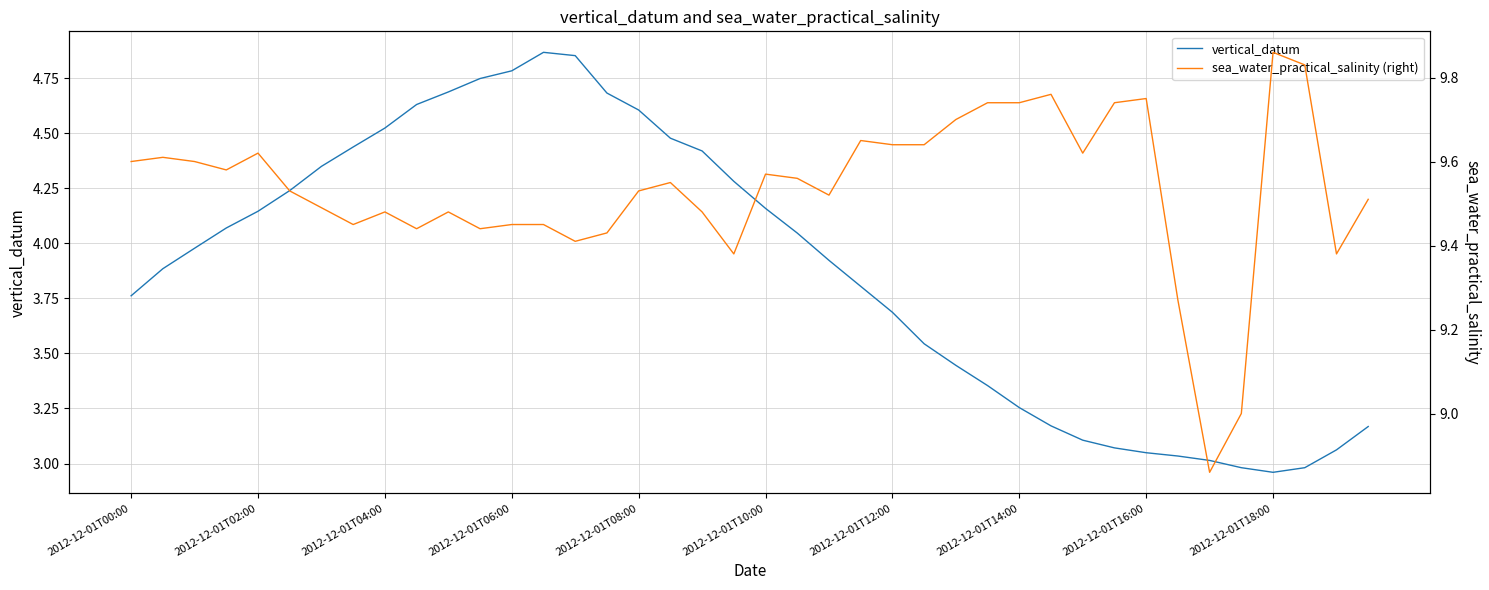

What position from the right is 15?

25